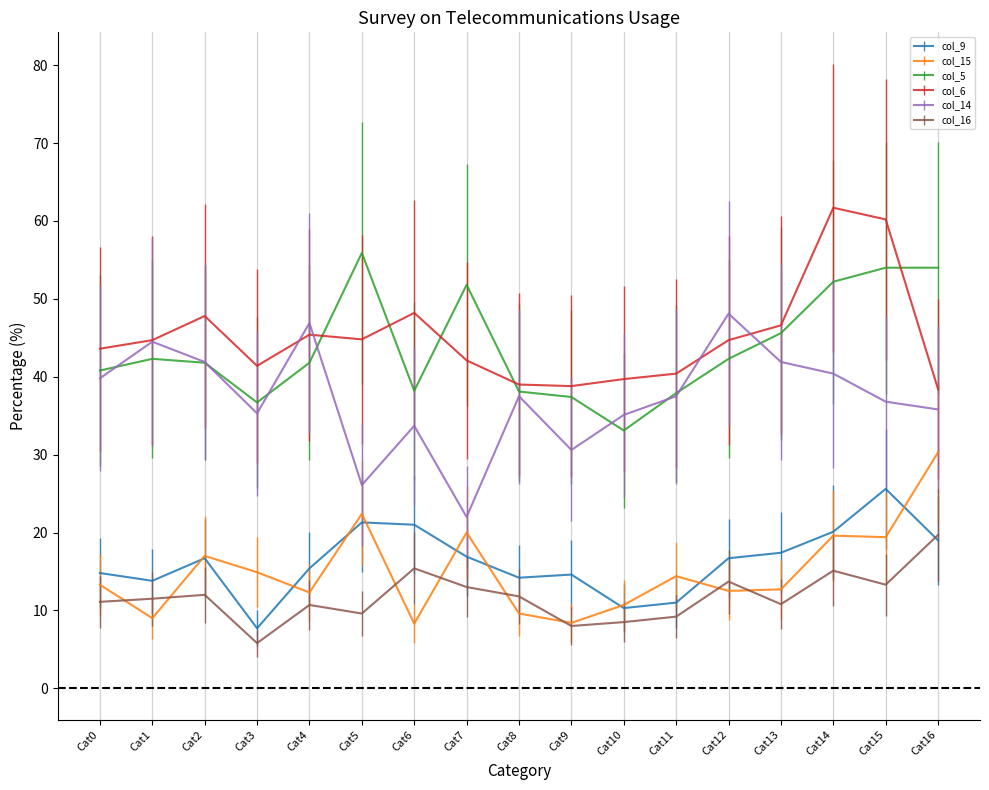

True or false: col_15 and col_14 intersect in this chart.

False